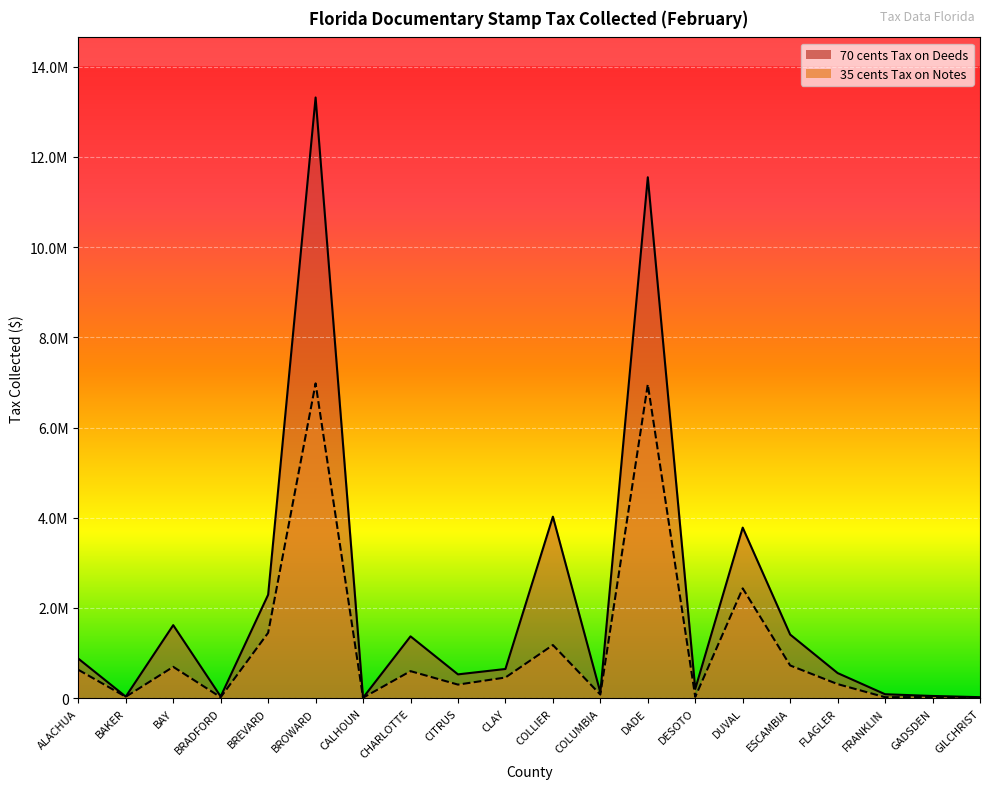

True or false: 70 cents Tax on Deeds and 35 cents Tax on Notes cross at least once.

False